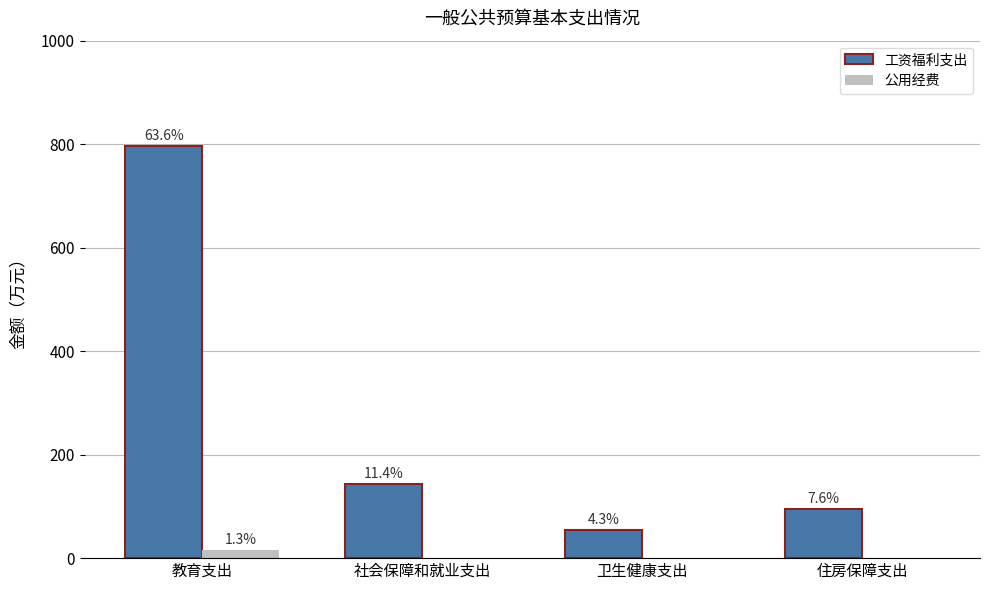

List the labels in order of 公用经费 value, largest first.

教育支出, 社会保障和就业支出, 卫生健康支出, 住房保障支出